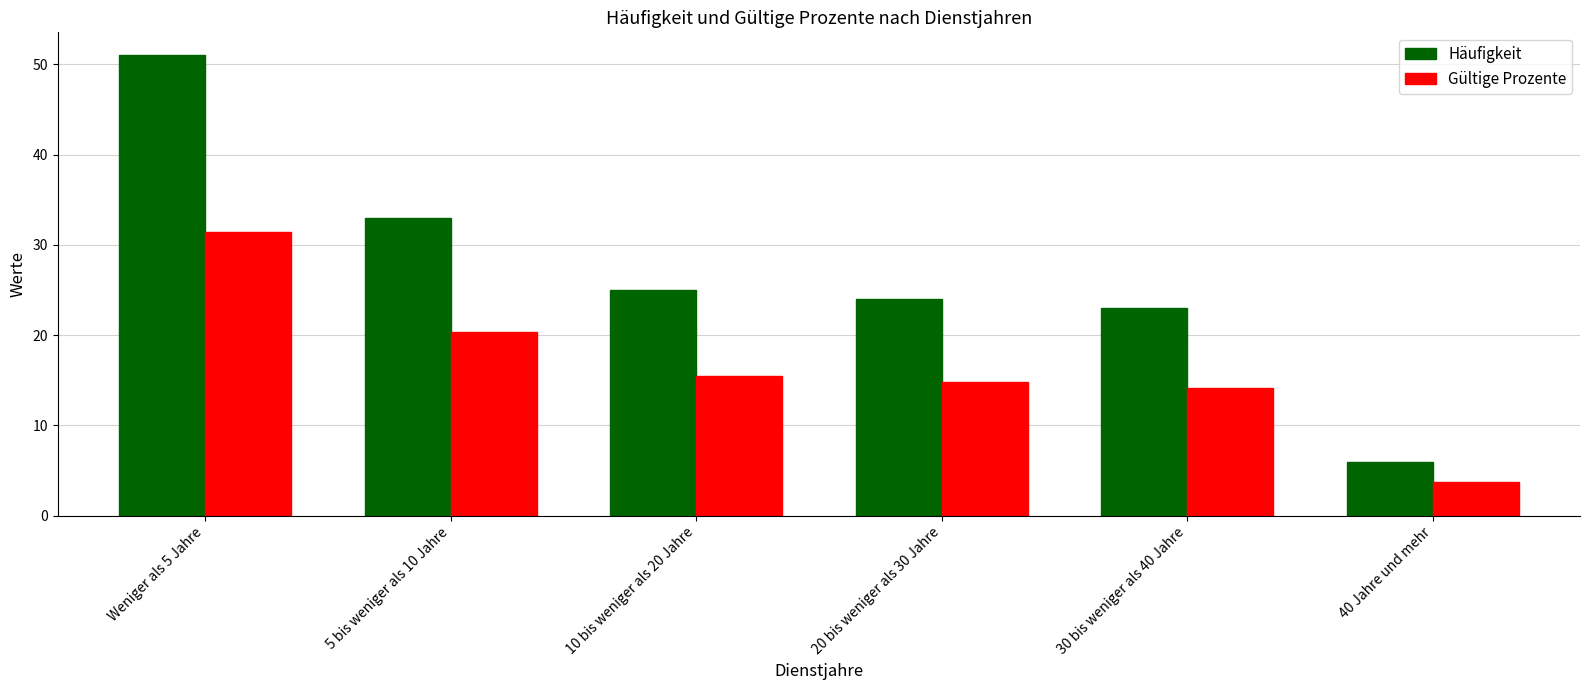

How many groups of bars are there?

6